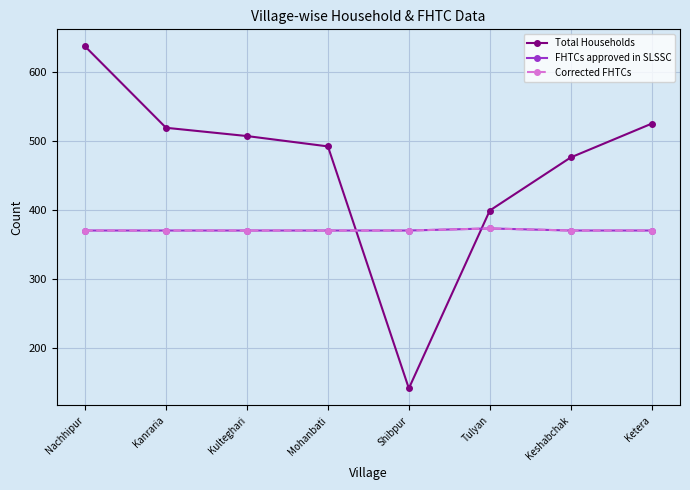

Reading left to right, what are all the values shown in this chart?

Total Households: Nachhipur=637	Kanraria=519	Kulteghari=507	Mohanbati=492	Shibpur=141	Tulyan=399	Keshabchak=476	Ketera=525
FHTCs approved in SLSSC: Nachhipur=370	Kanraria=370	Kulteghari=370	Mohanbati=370	Shibpur=370	Tulyan=373	Keshabchak=370	Ketera=370
Corrected FHTCs: Nachhipur=370	Kanraria=370	Kulteghari=370	Mohanbati=370	Shibpur=370	Tulyan=373	Keshabchak=370	Ketera=370